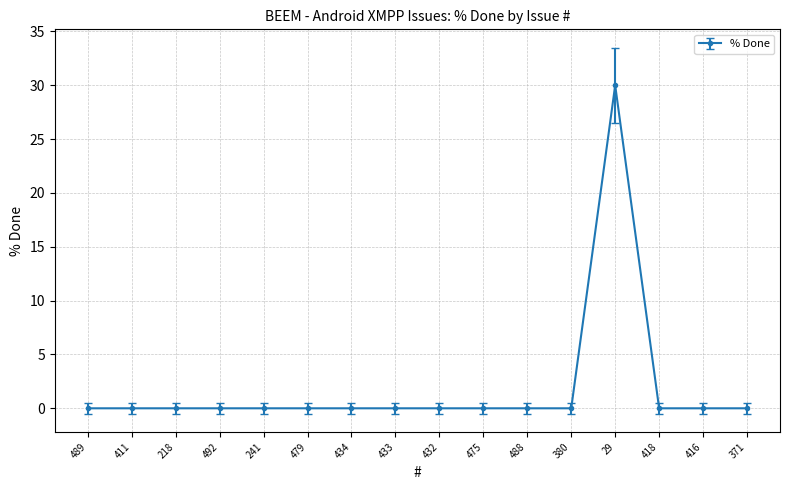

What is the sum of all values?

30